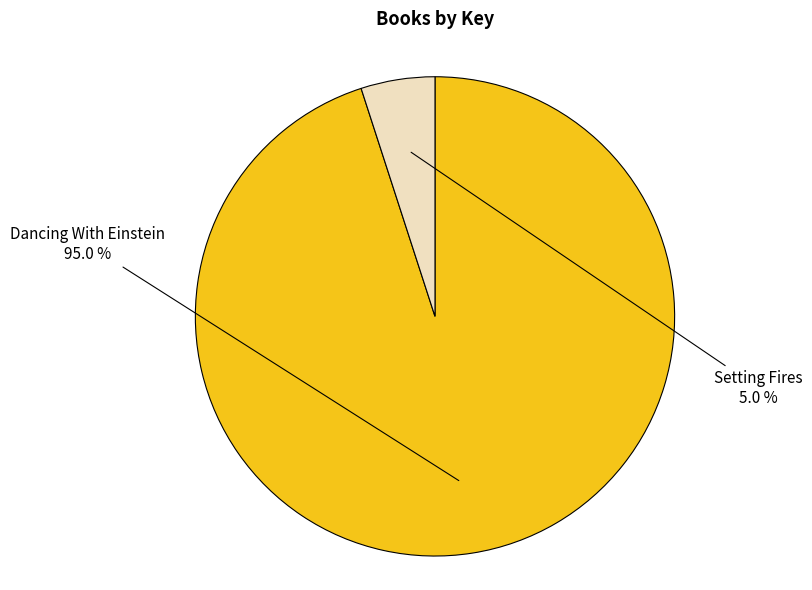

How many slices are in this pie chart?

2